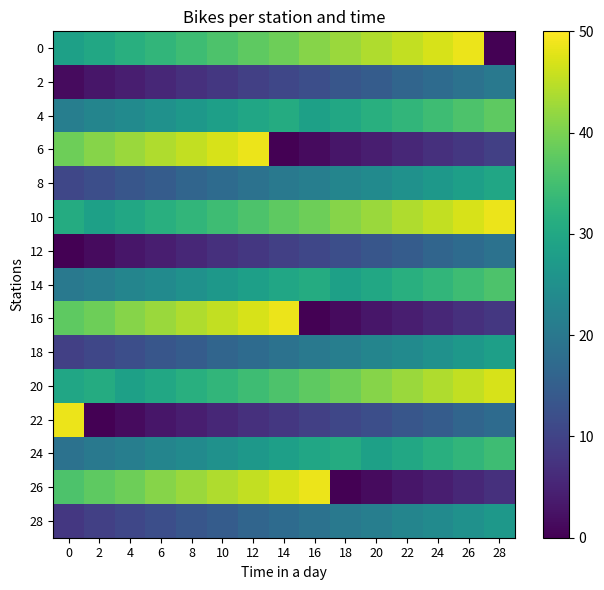

At 24, list the series in order from smallest to largest.

26, 16, 6, 22, 12, 2, 28, 18, 8, 24, 14, 4, 20, 10, 0